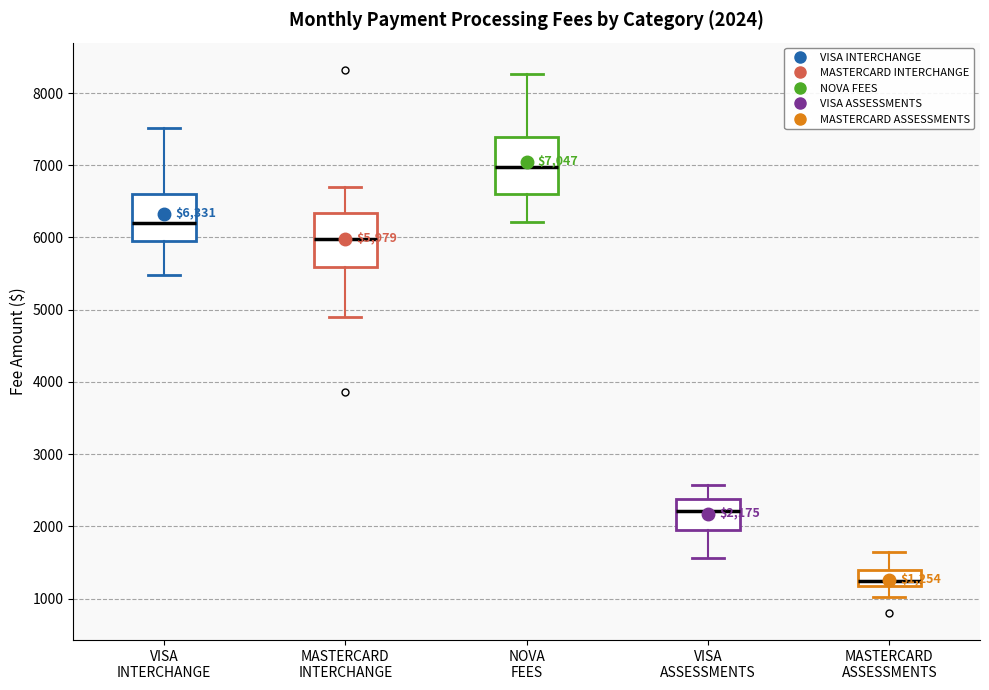

Which box has the highest median line?

NOVA FEES